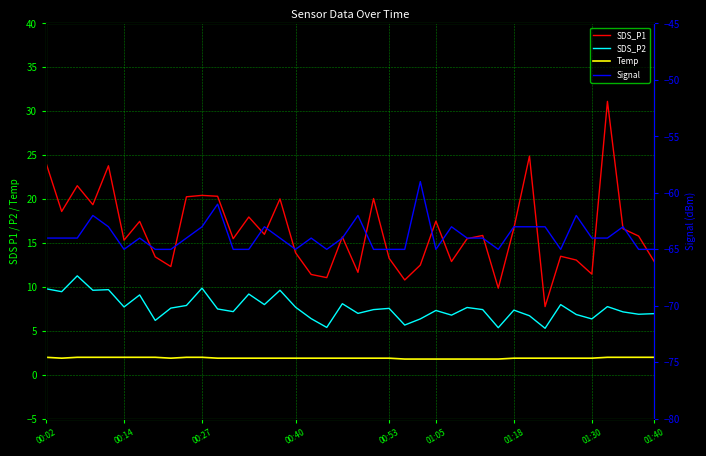

What is the sum of all SDS_P2 values?

305.5